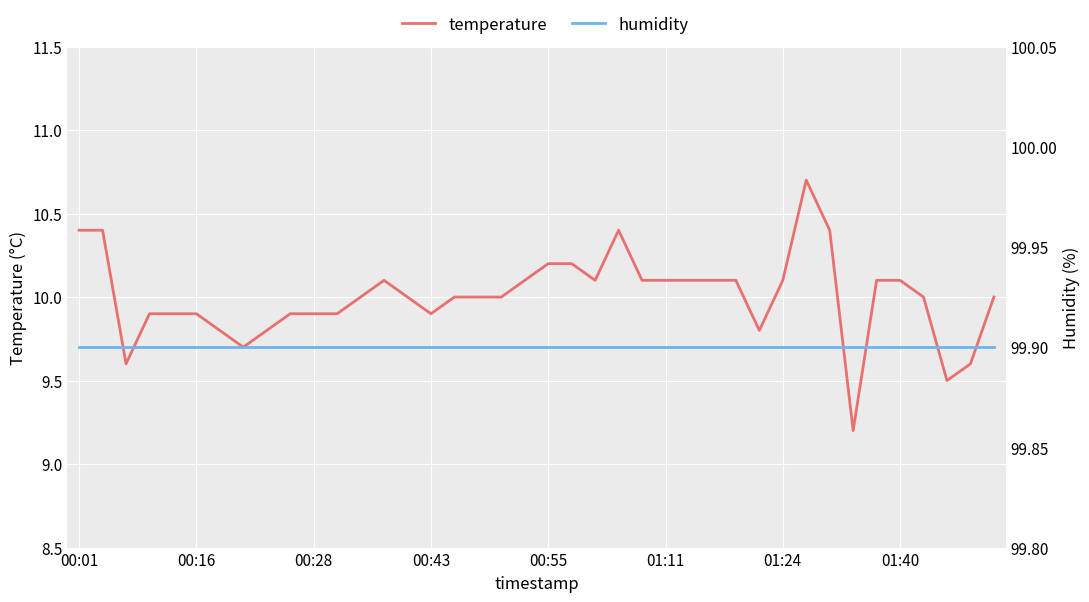

Rank the series by their maximum value, from lowest to highest.

temperature, humidity